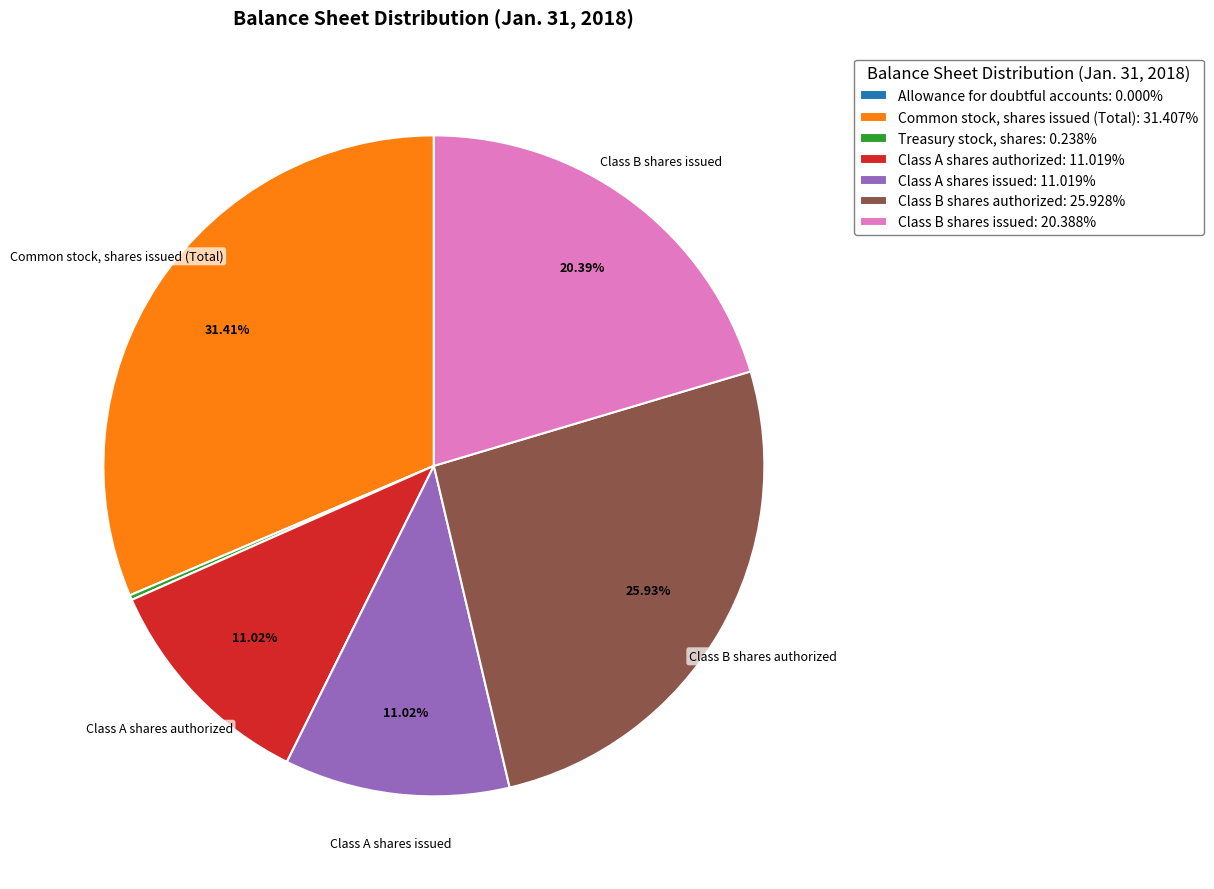

Is Common stock, shares issued (Total): 31.407% the majority of the pie?

No